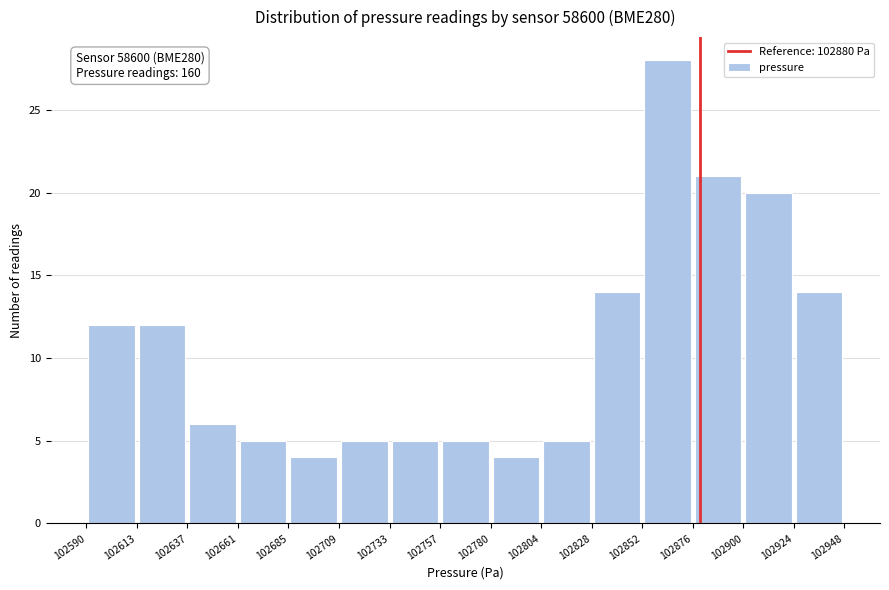

Over which range of the x-axis is the bar tallest?

102852 to 102876